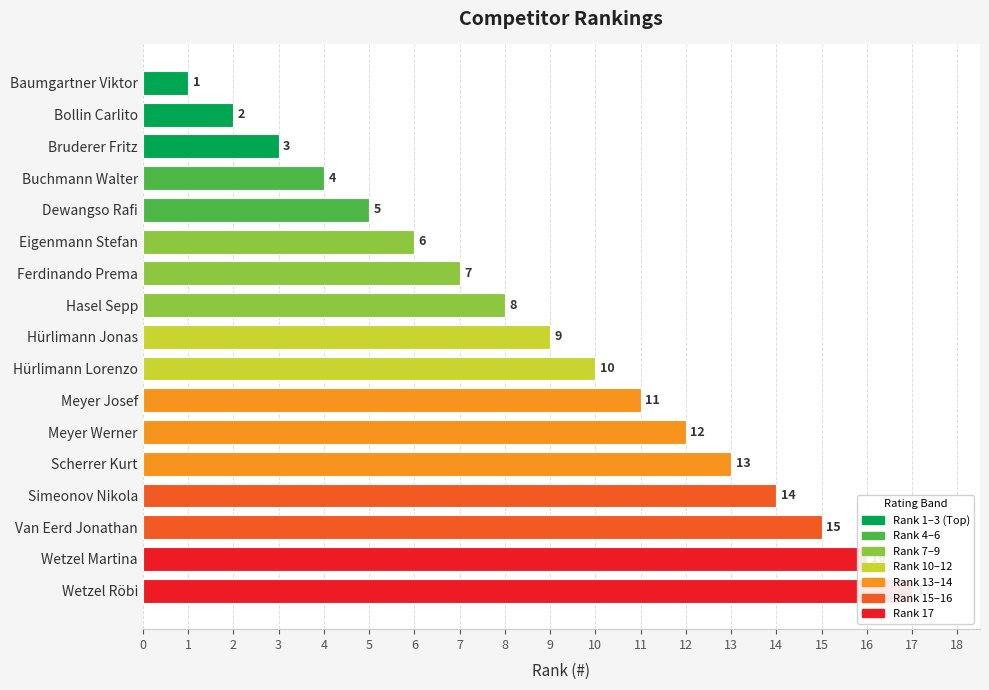

What is the difference between the values at Simeonov Nikola and Scherrer Kurt?

1